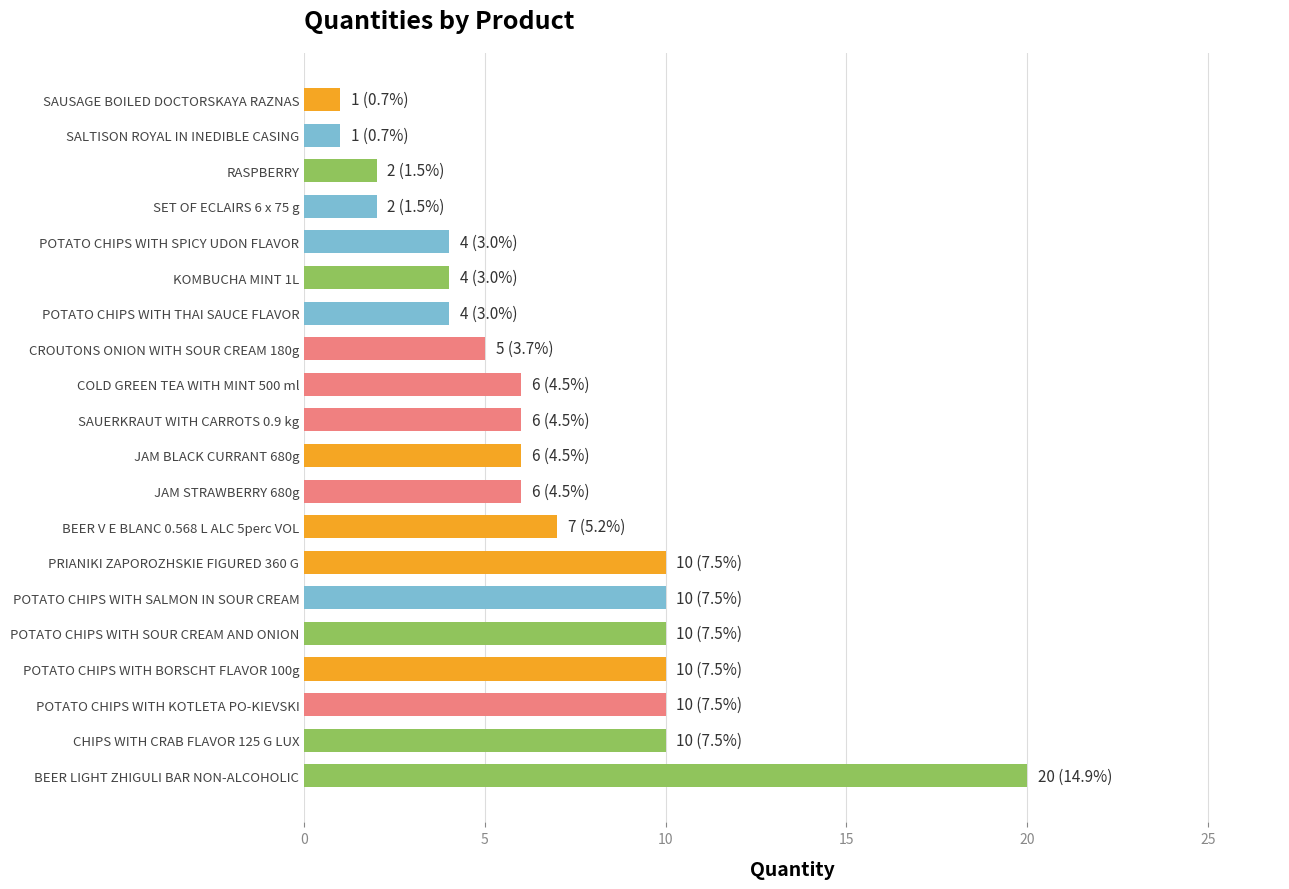

How many data points does each series have?

20